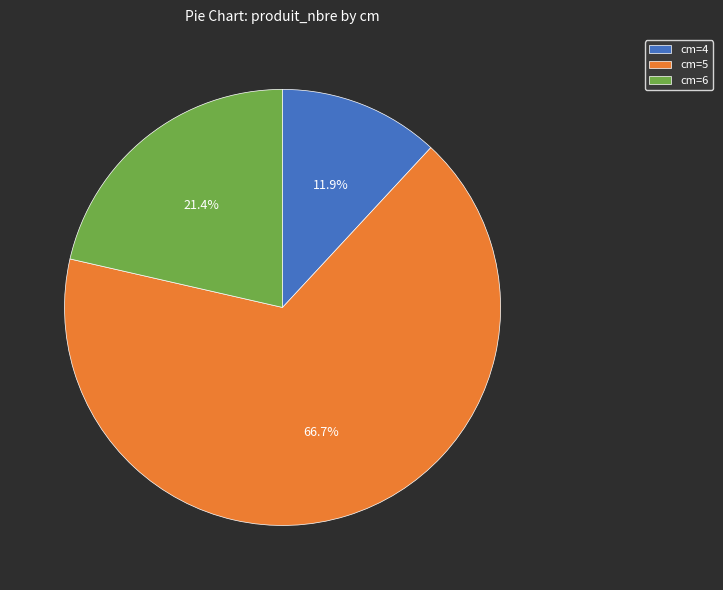

To the nearest percent, what percentage of the pie is cm=4?

12%